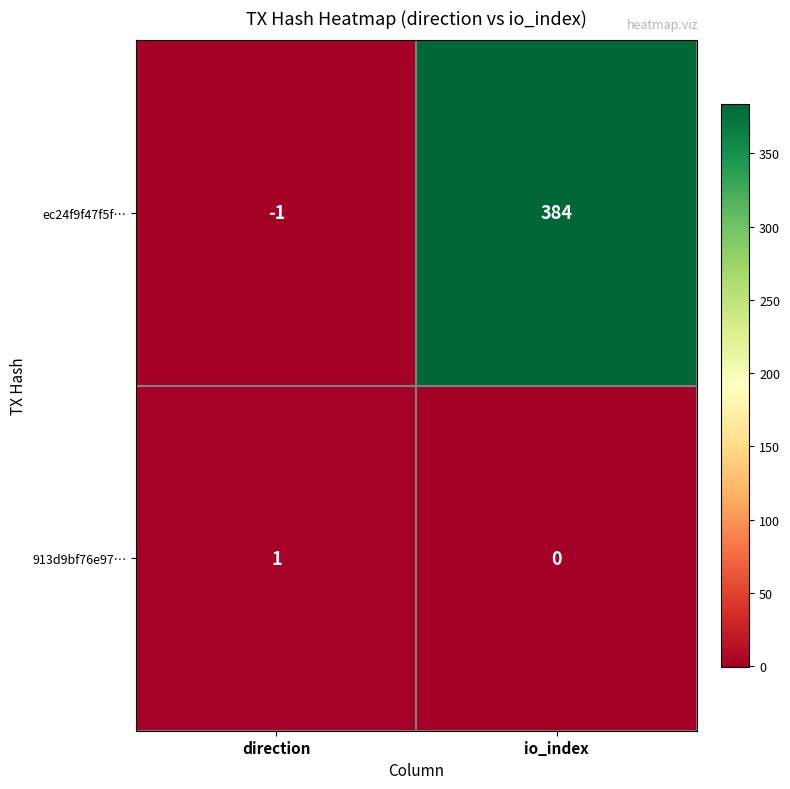

How many data points does each series have?

2